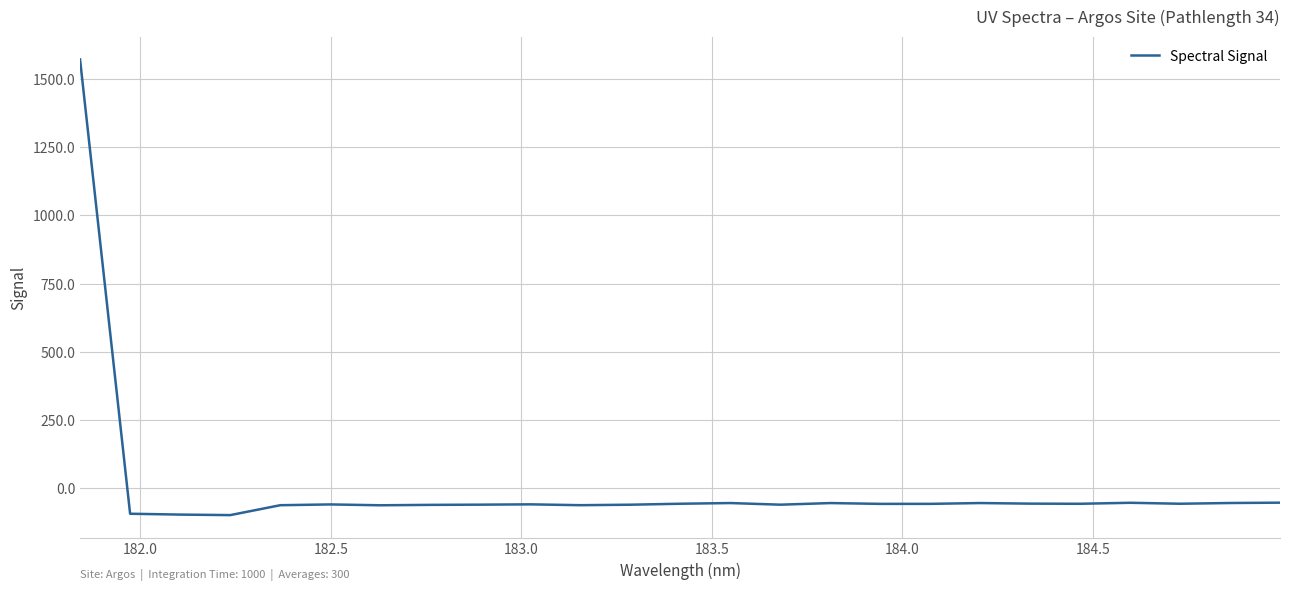

What is the smallest value displayed?

-97.5